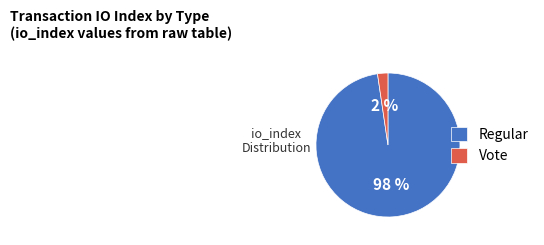

Rank the categories by value from highest to lowest.

Regular, Vote